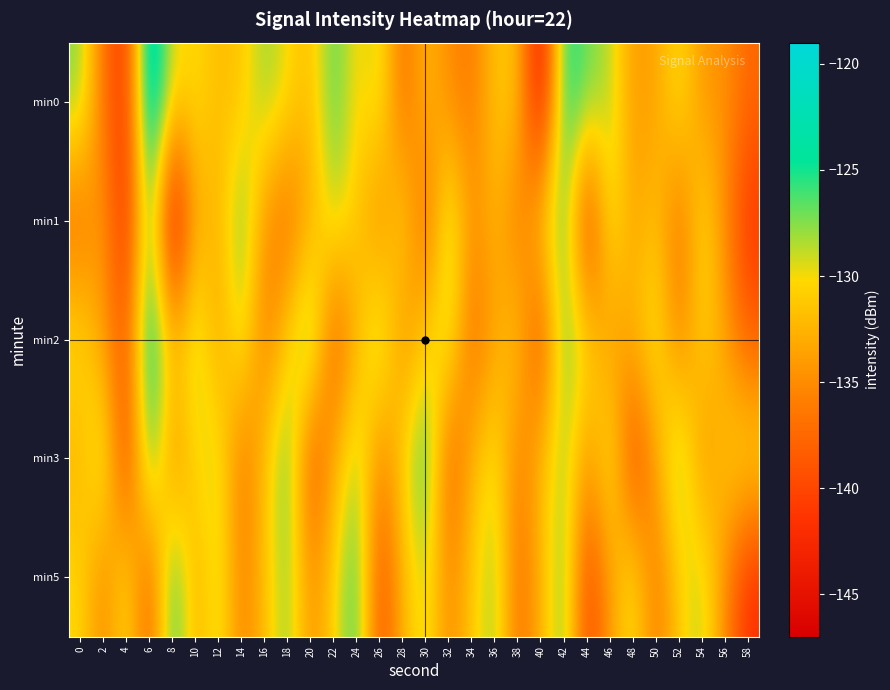

Which category has the lowest value across all series?

8